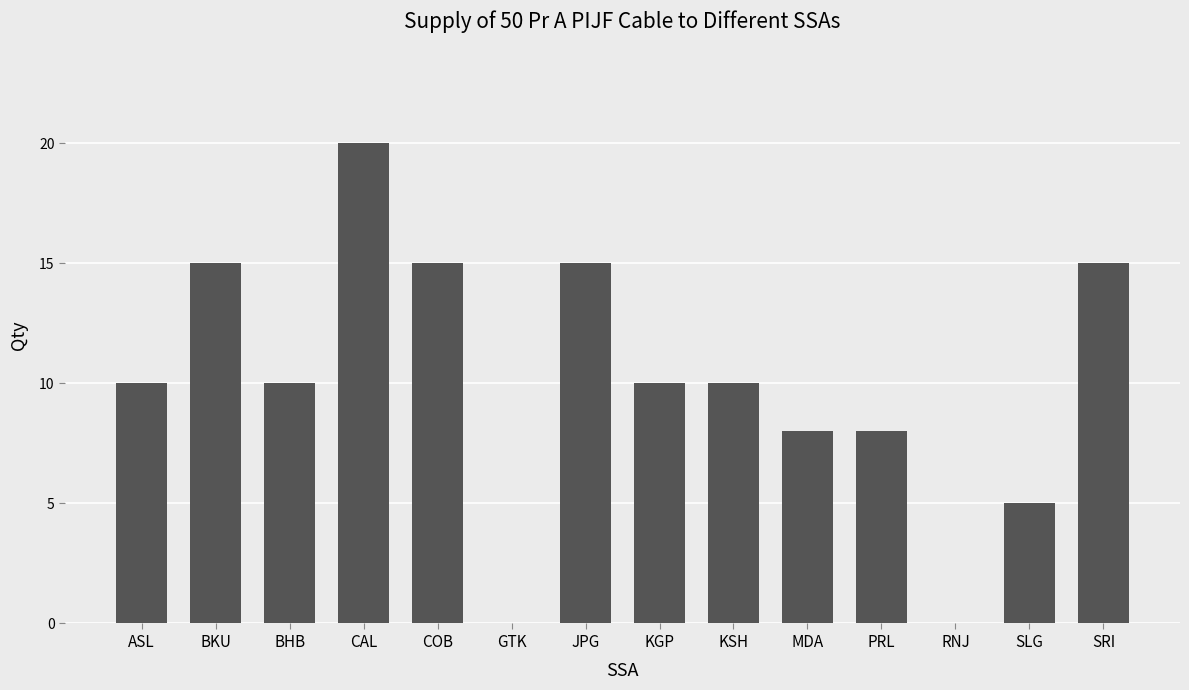

How many distinct data groups are displayed?

1